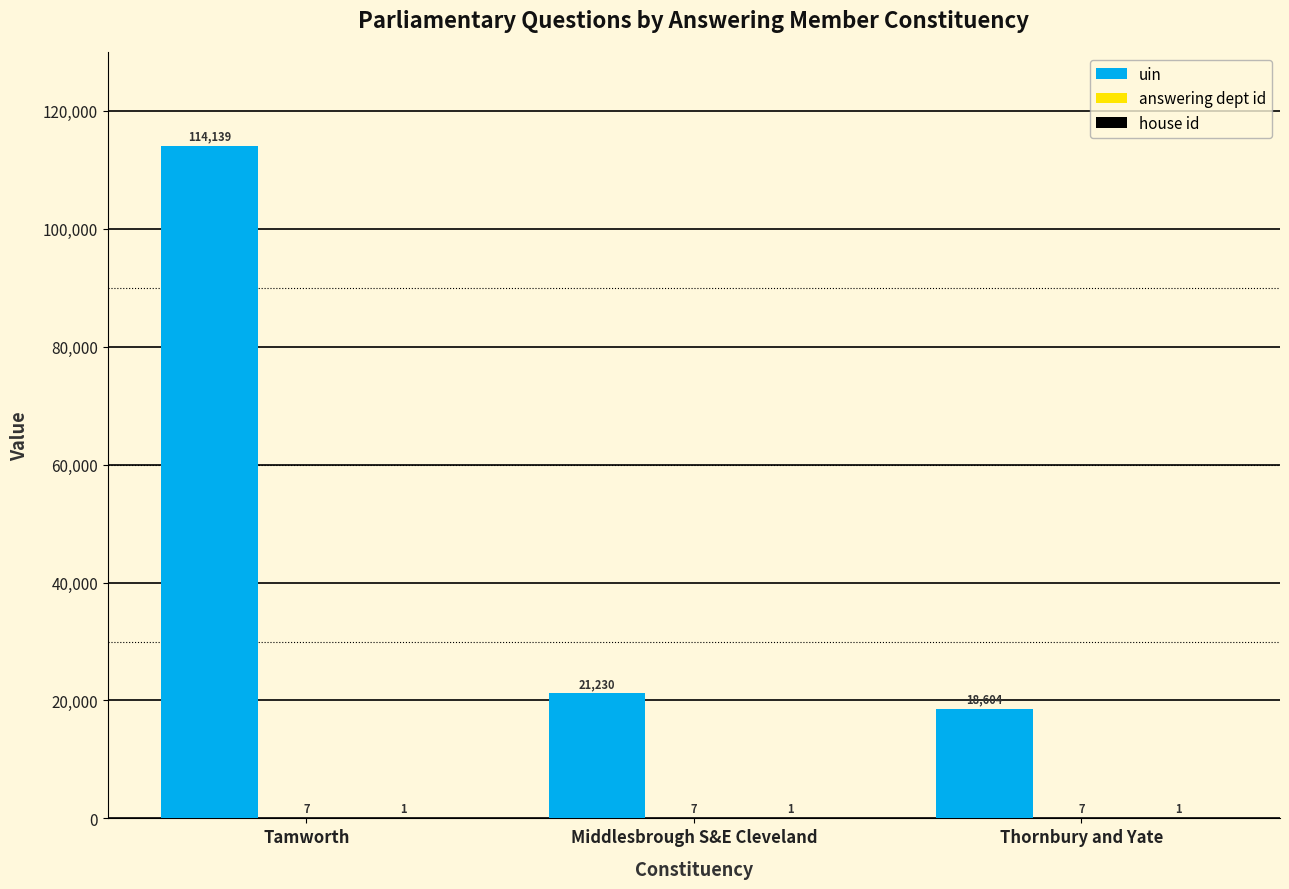

How many series are shown in this chart?

3